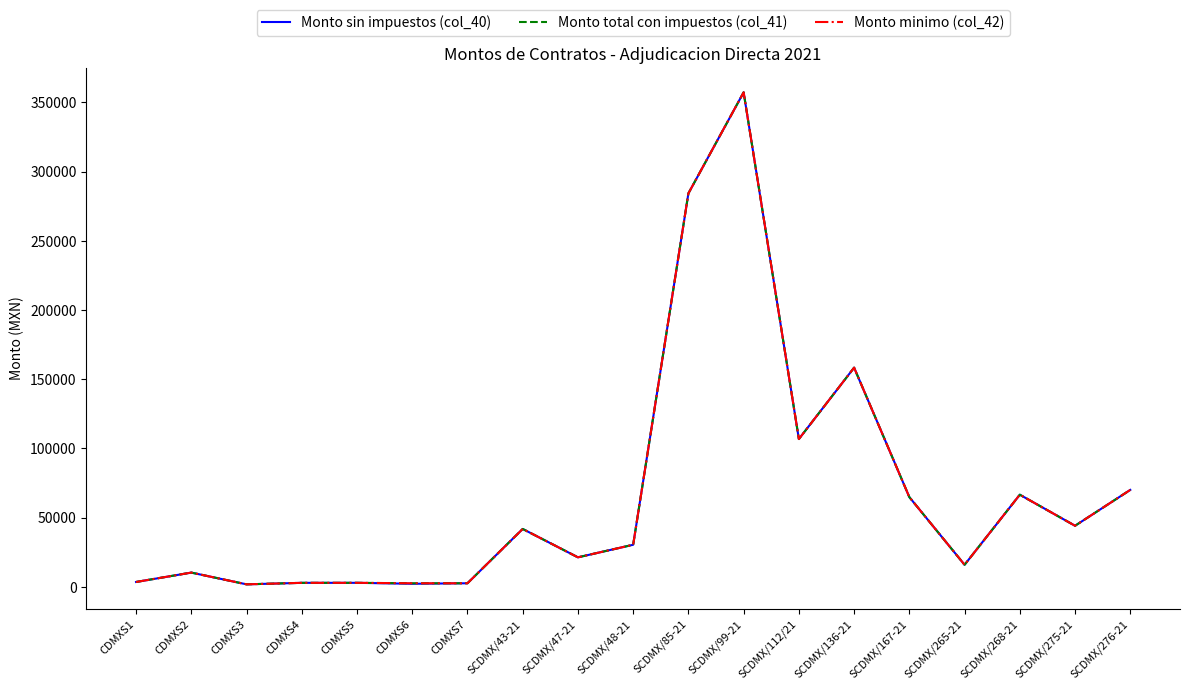

What is the sum of all Monto sin impuestos (col_40) values?

1289035.1